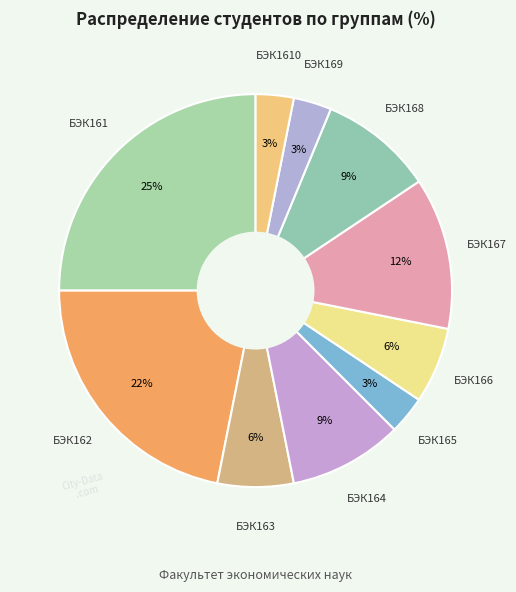

Count the number of slices in the pie.

10